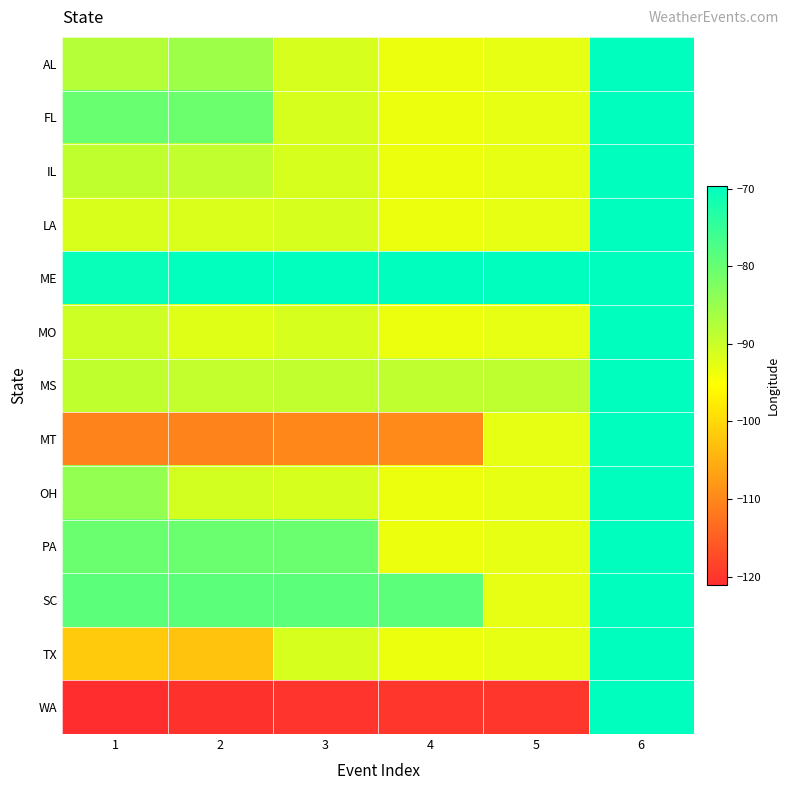

Reading left to right, what are all the values shown in this chart?

AL: 1=-87.9	2=-85.7	3=-91.4	4=-93.5	5=-92.9	6=-69.9
FL: 1=-80.3	2=-80.6	3=-91.4	4=-93.5	5=-92.9	6=-69.9
IL: 1=-89.0	2=-89.2	3=-91.4	4=-93.5	5=-92.9	6=-69.9
LA: 1=-91.5	2=-91.7	3=-91.4	4=-93.5	5=-92.9	6=-69.9
ME: 1=-70.5	2=-69.9	3=-69.9	4=-69.7	5=-69.7	6=-69.9
MO: 1=-90.4	2=-92.2	3=-91.4	4=-93.5	5=-92.9	6=-69.9
MS: 1=-89.1	2=-89.3	3=-89.2	4=-89.0	5=-88.9	6=-69.9
MT: 1=-110.5	2=-110.5	3=-110.0	4=-109.7	5=-92.9	6=-69.9
OH: 1=-84.5	2=-91.0	3=-91.4	4=-93.5	5=-92.9	6=-69.9
PA: 1=-80.4	2=-80.3	3=-80.3	4=-93.5	5=-92.9	6=-69.9
SC: 1=-79.0	2=-79.0	3=-79.0	4=-79.0	5=-92.9	6=-69.9
TX: 1=-101.8	2=-102.7	3=-91.4	4=-93.5	5=-92.9	6=-69.9
WA: 1=-121.0	2=-120.6	3=-120.2	4=-120.0	5=-120.0	6=-69.9